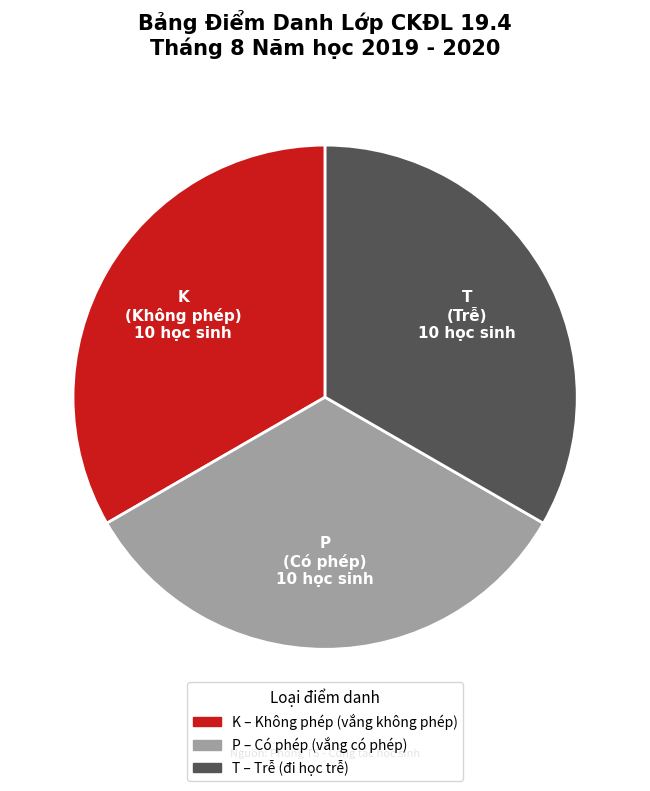

Is there a majority slice in this chart?

No